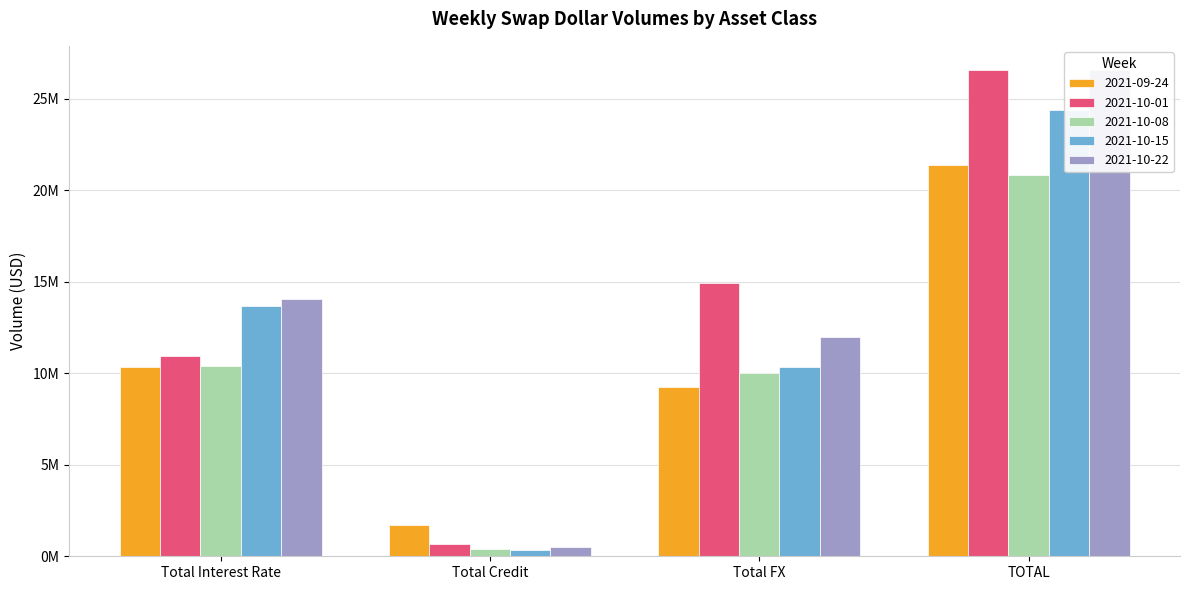

What value does the 2021-10-15 series have at Total FX, to the nearest 100?

10363500